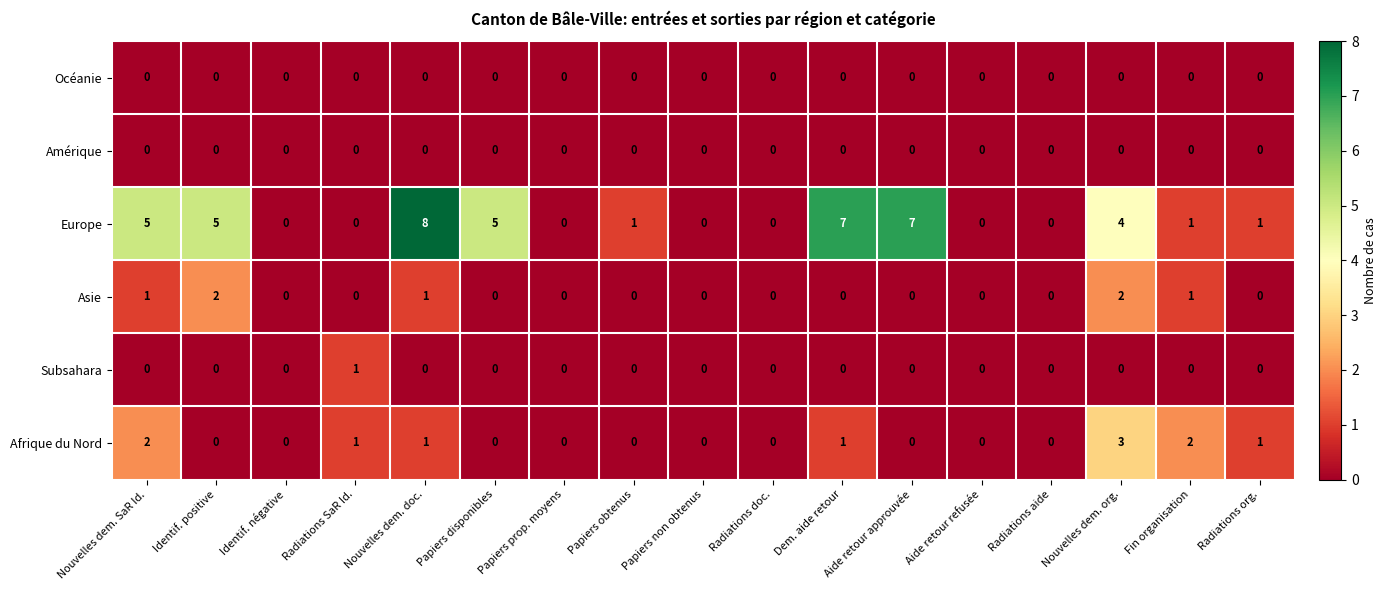

The value of Europe at Radiations SaR Id. is 3. True or false?

False